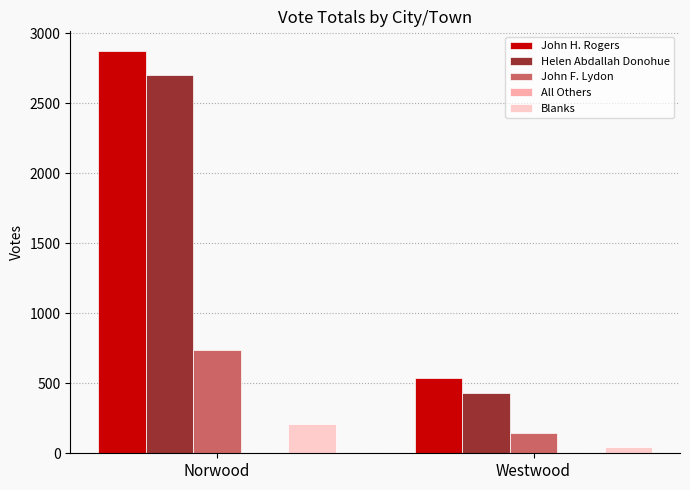

How many bars are there in each group?

4